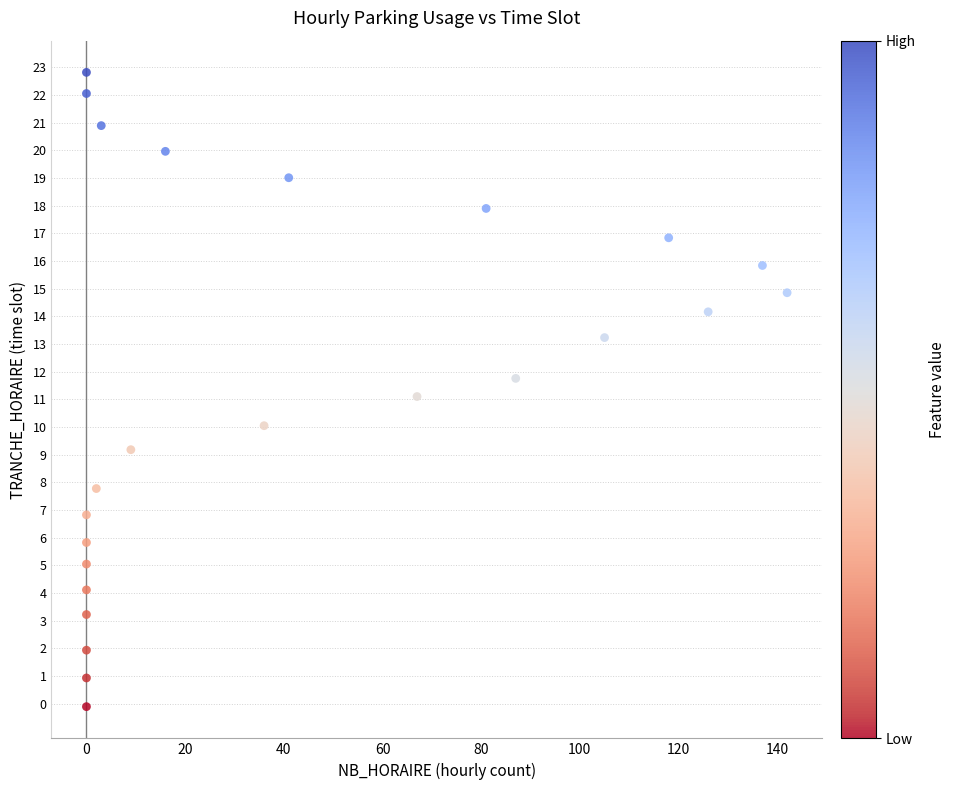

What is the range of X values (max minus min)?

142.0